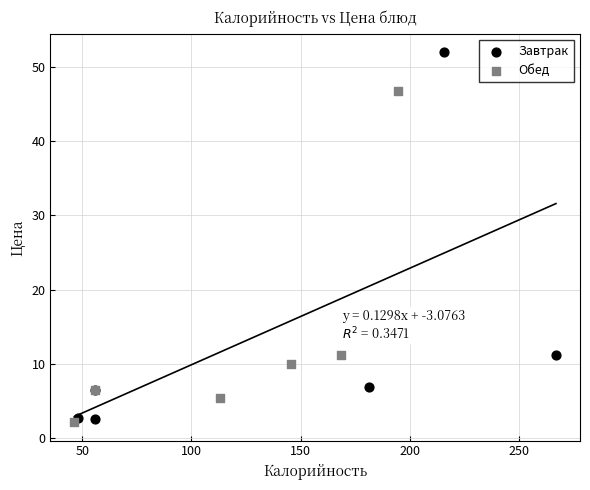

Which series reaches the maximum Y coordinate?

Завтрак